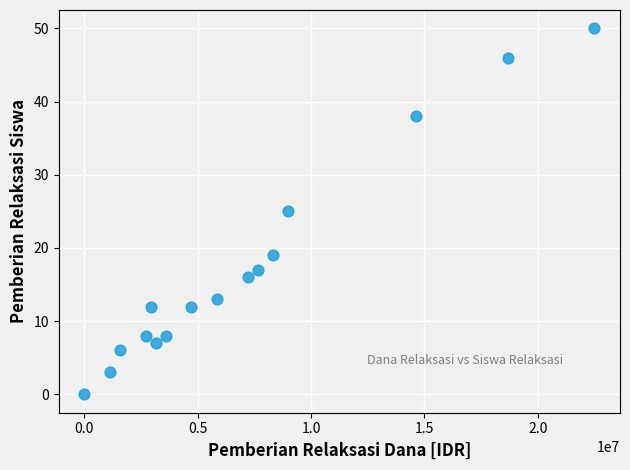

What is the range of Y values (max minus min)?

50